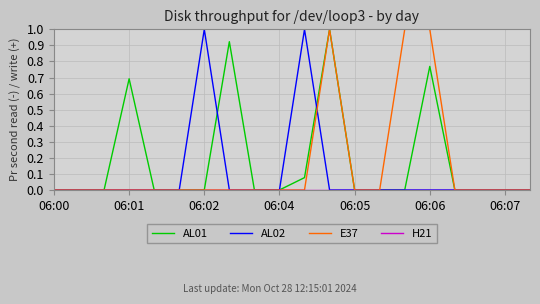

True or false: E37 and AL02 cross at least once.

True